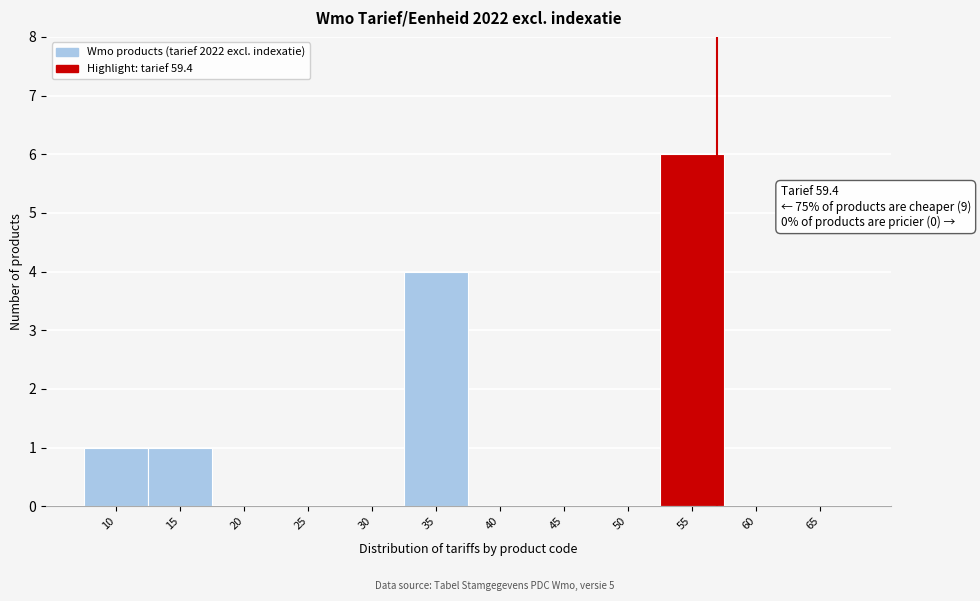

Reading right to left, what are all the values shown in this chart?

65=0	60=0	55=6	50=0	45=0	40=0	35=4	30=0	25=0	20=0	15=1	10=1